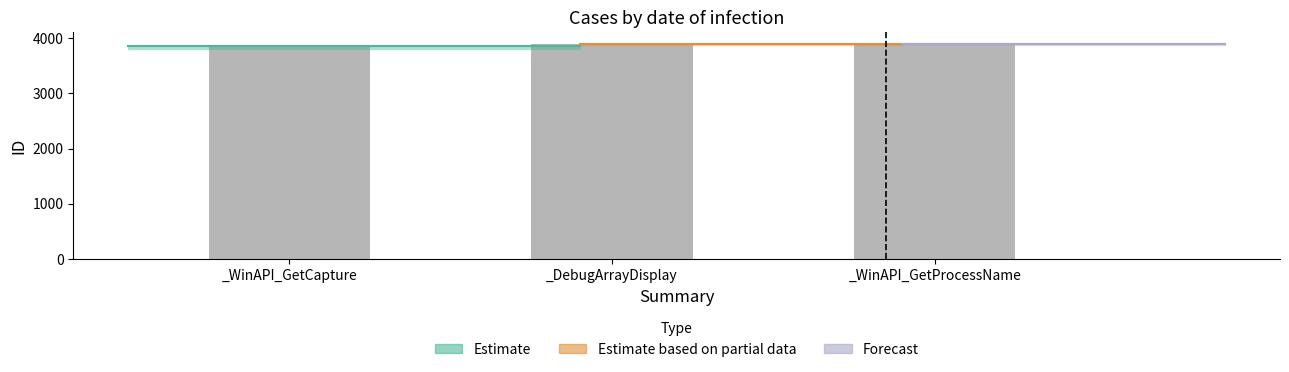

What value does the data have at _DebugArrayDisplay, to the nearest 5?

3885